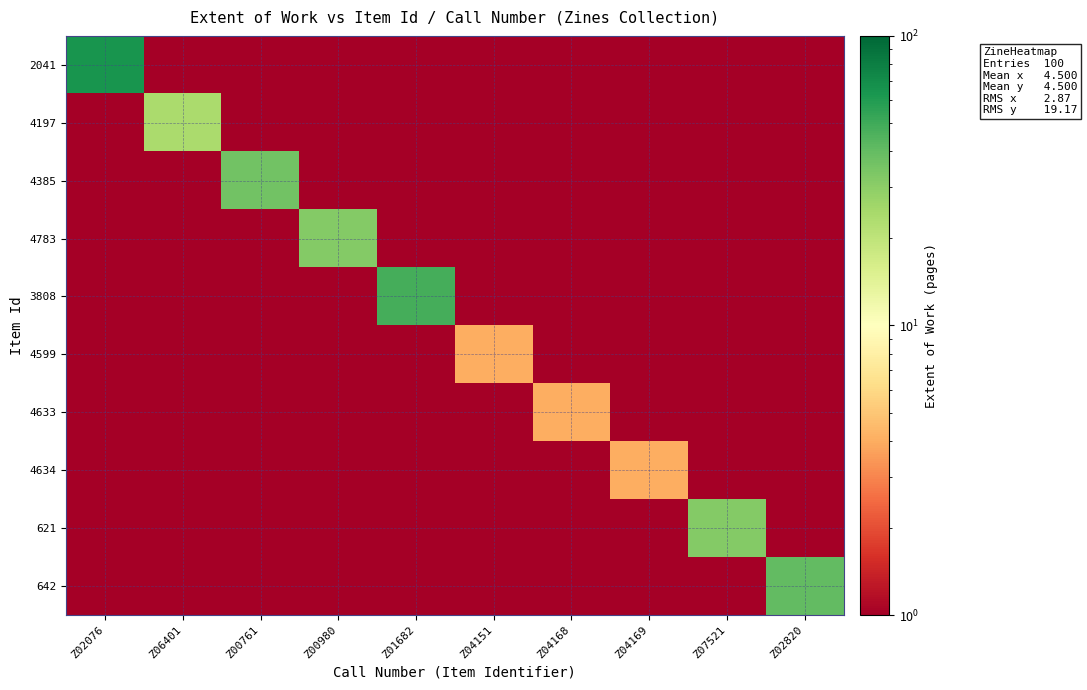

Which series has the widest spread of values?

2041